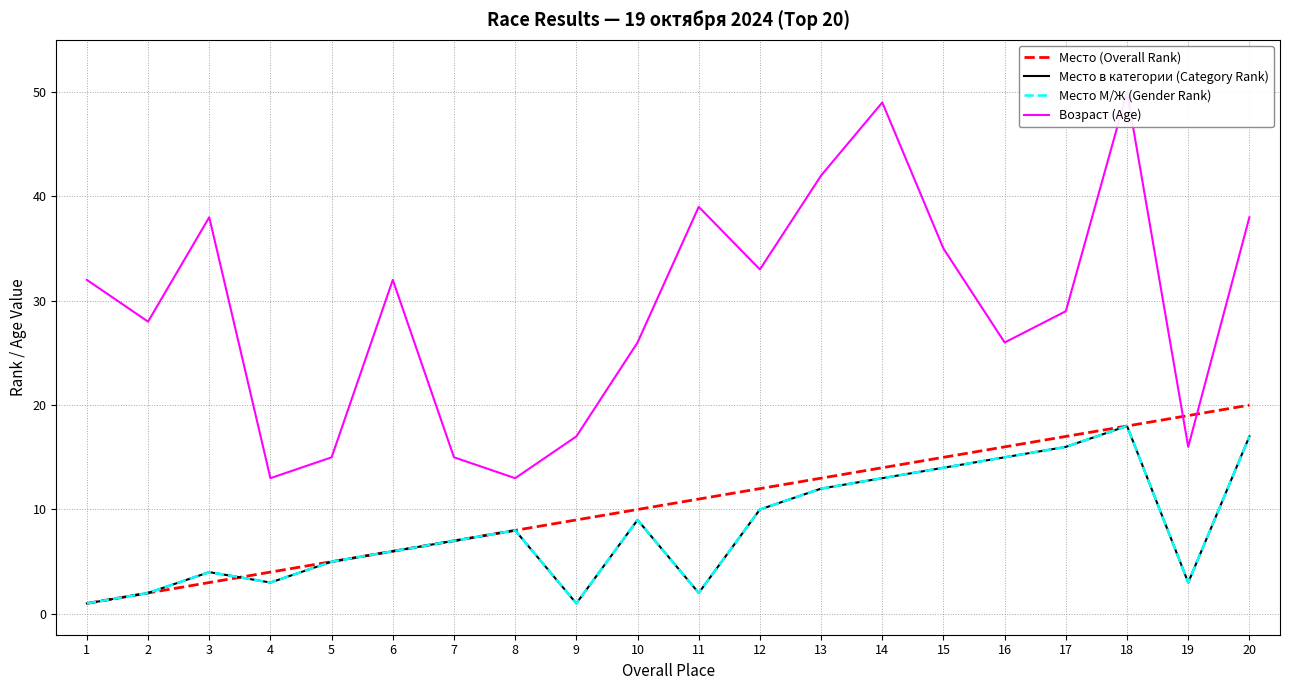

What is the approximate value of Место в категории (Category Rank) at 16?

15